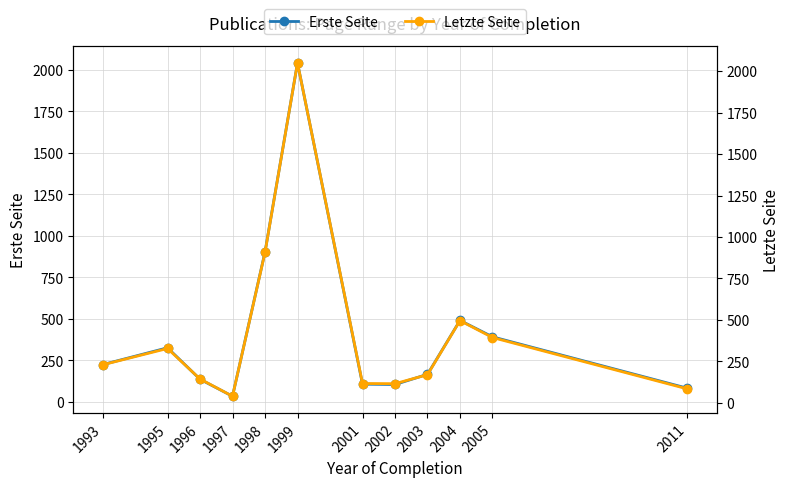

The Letzte Seite series shows 115.7 at 1993. True or false?

False